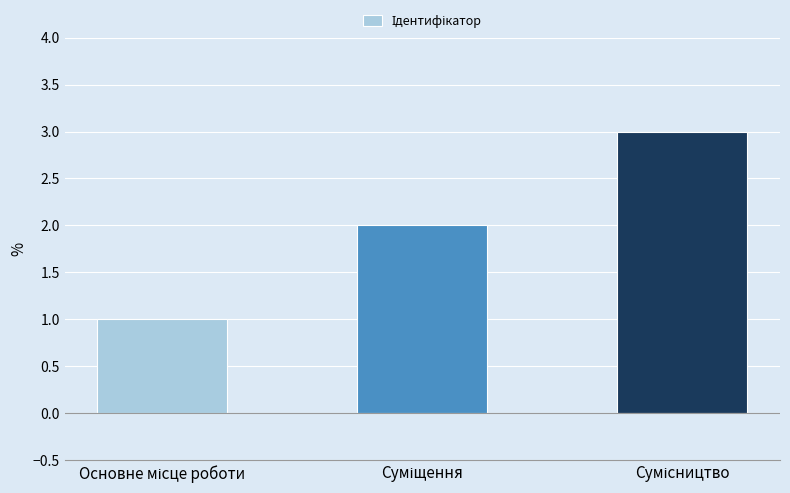

What is the greatest value displayed?

3